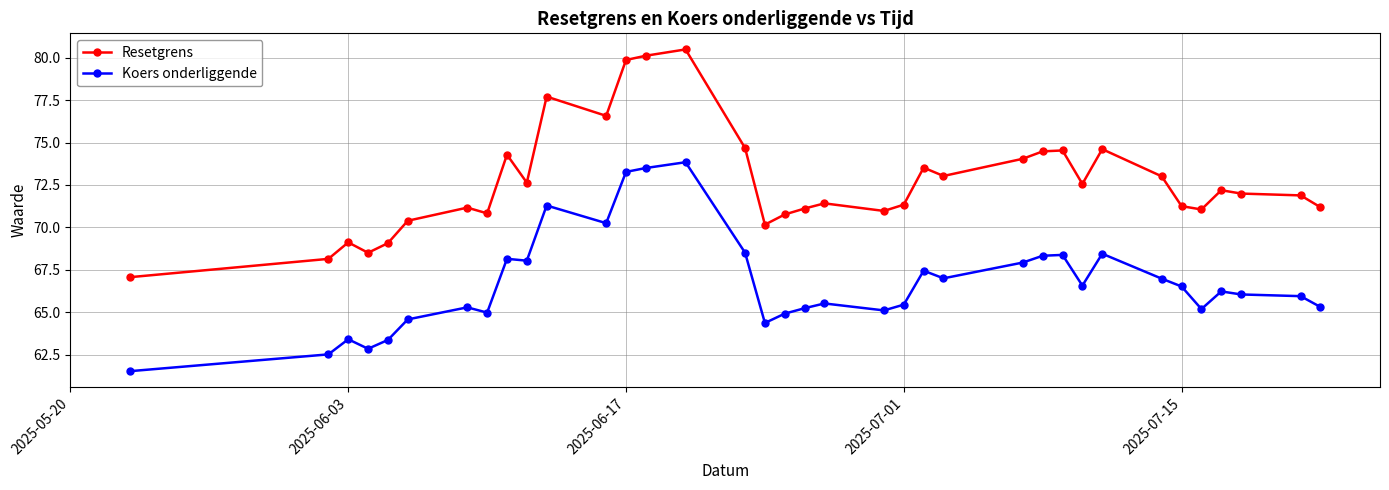

What is the difference between the maximum and minimum values in the Resetgrens series?

13.4